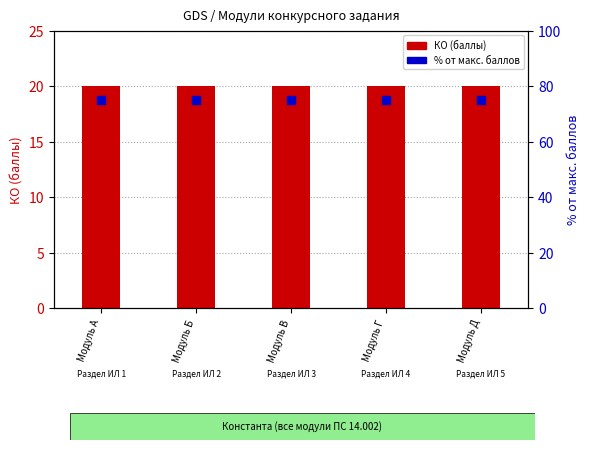

Which series reaches the maximum Y coordinate?

% от макс. баллов